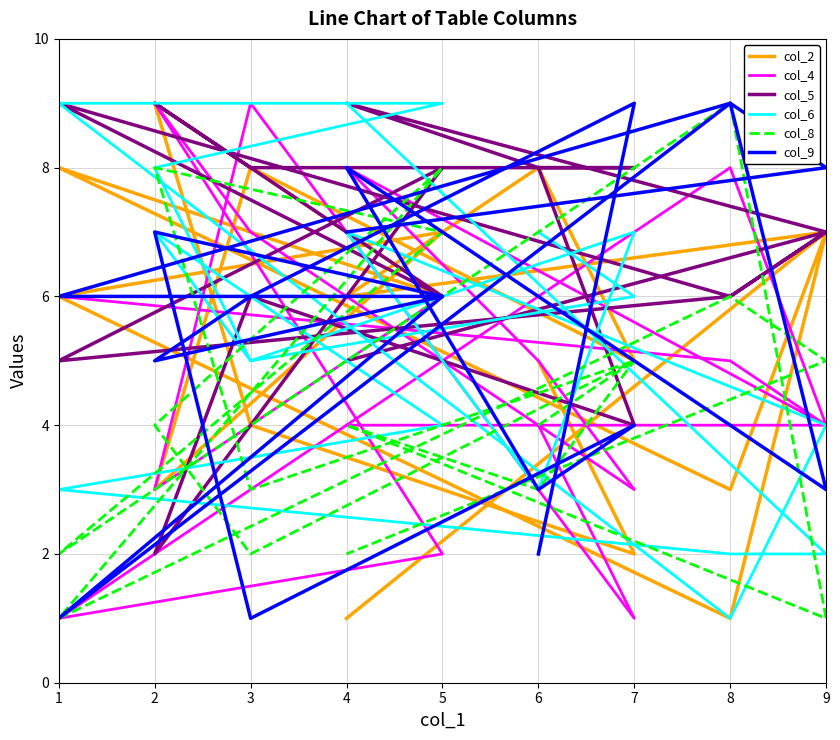

True or false: col_8 and col_4 intersect in this chart.

True